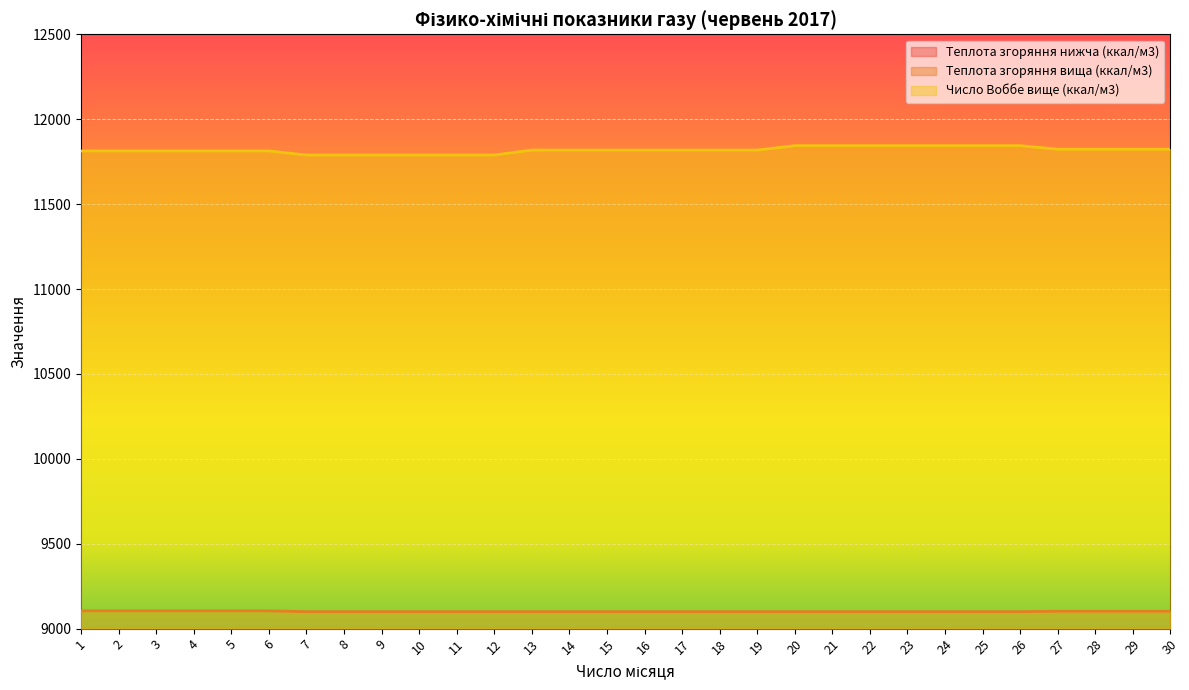

What is the maximum value for Теплота згоряння вища (ккал/м3)?

9104.8